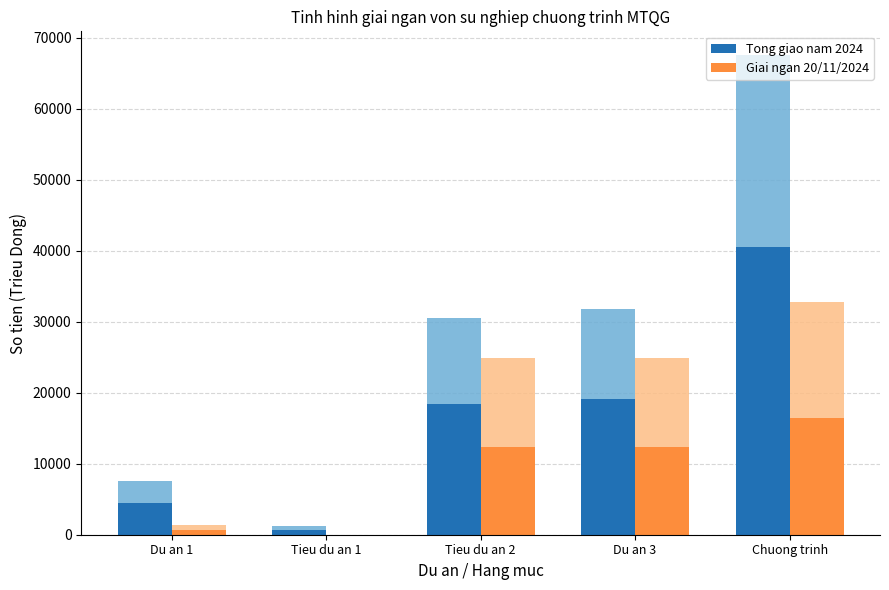

Which has a higher value, Du an 3 or Tieu du an 2?

Du an 3